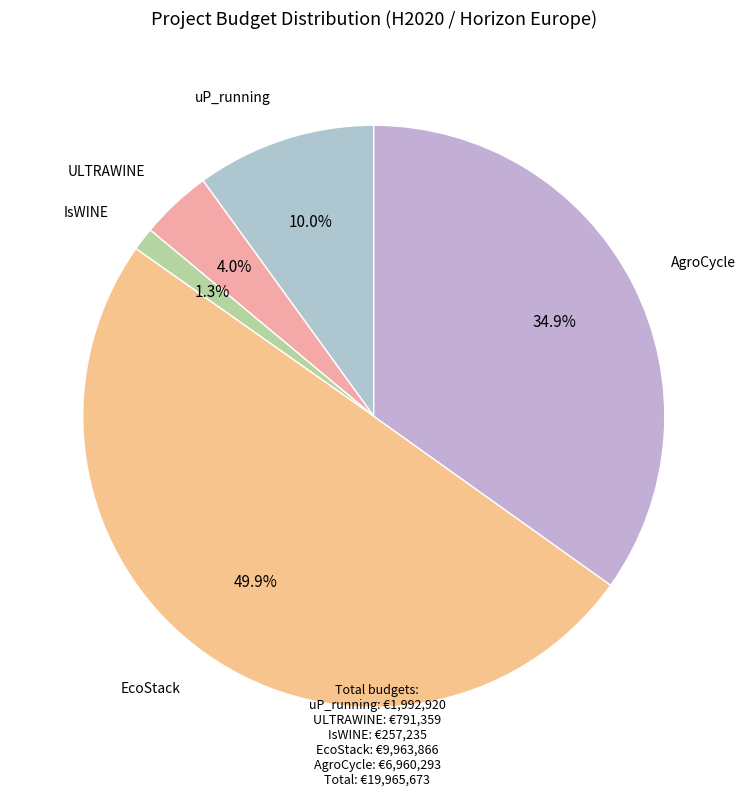

Is uP_running the majority of the pie?

No